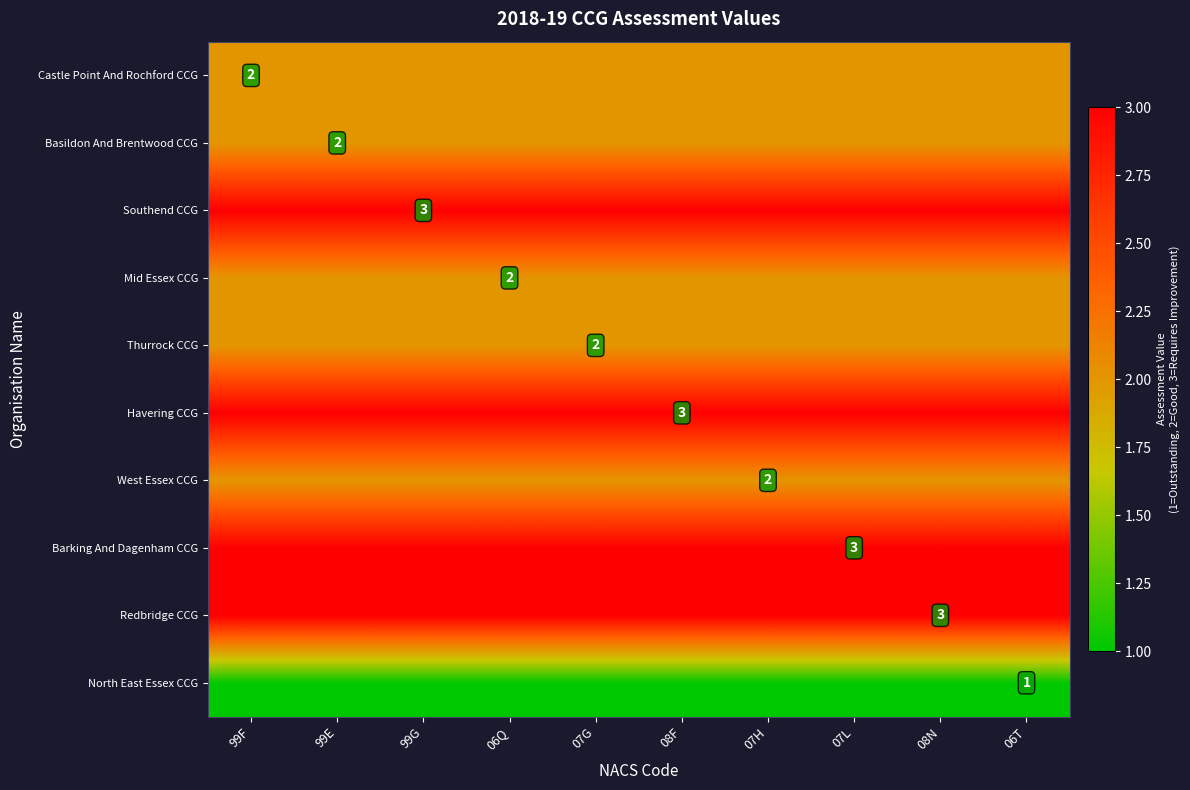

Rank the series by their maximum value, from lowest to highest.

North East Essex CCG, Castle Point And Rochford CCG, Basildon And Brentwood CCG, Mid Essex CCG, Thurrock CCG, West Essex CCG, Southend CCG, Havering CCG, Barking And Dagenham CCG, Redbridge CCG